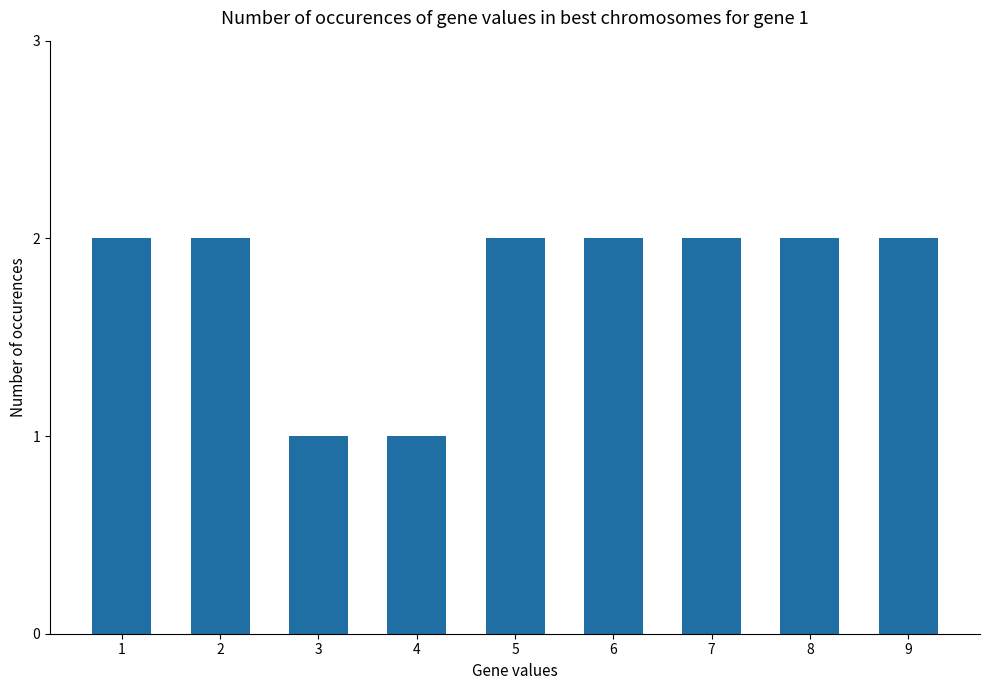

Reading left to right, transcribe all the data shown in this chart.

2	2	1	1	2	2	2	2	2